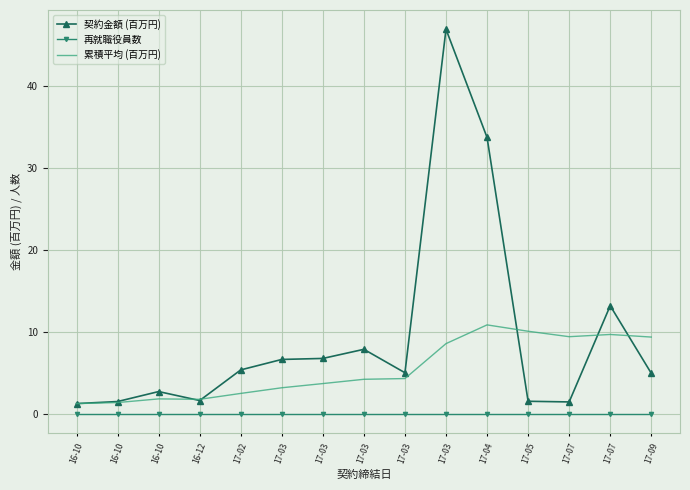

True or false: 累積平均 (百万円) and 再就職役員数 intersect in this chart.

False